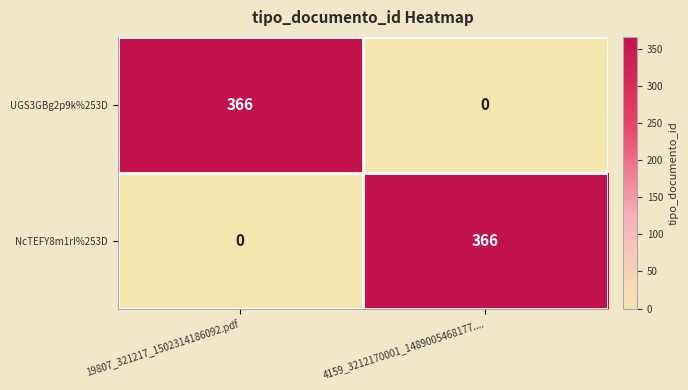

Is the value of UGS3GBg2p9k%253D at 19807_321217_1502314186092.pdf greater than the value of NcTEFY8m1rI%253D at 19807_321217_1502314186092.pdf?

Yes